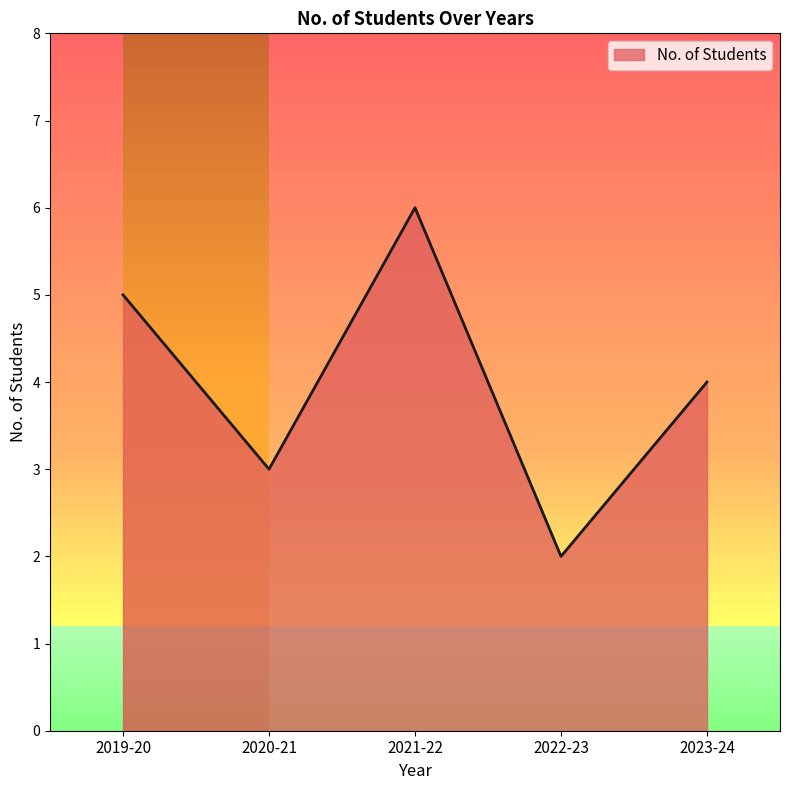

Reading left to right, what are all the values shown in this chart?

5	3	6	2	4